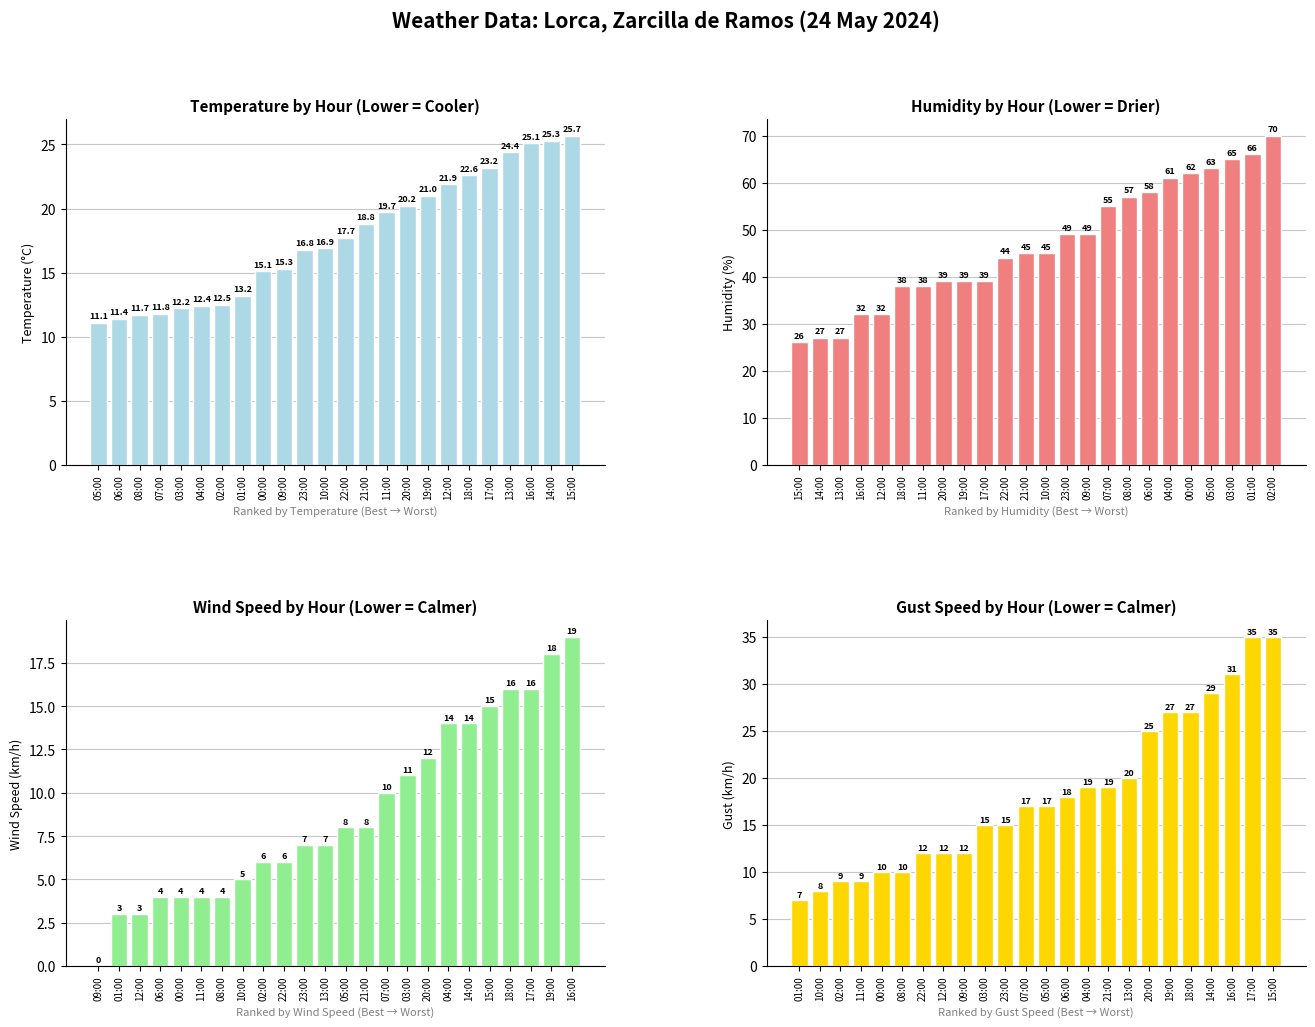

Reading right to left, extract all data points from this chart.

Temperature (°C): 25.7	25.3	25.1	24.4	23.2	22.6	21.9	21.0	20.2	19.7	18.8	17.7	16.9	16.8	15.3	15.1	13.2	12.5	12.4	12.2	11.8	11.7	11.4	11.1
Humidity (%): 70.0	66.0	65.0	63.0	62.0	61.0	58.0	57.0	55.0	49.0	49.0	45.0	45.0	44.0	39.0	39.0	39.0	38.0	38.0	32.0	32.0	27.0	27.0	26.0
Wind Speed (km/h): 19.0	18.0	16.0	16.0	15.0	14.0	14.0	12.0	11.0	10.0	8.0	8.0	7.0	7.0	6.0	6.0	5.0	4.0	4.0	4.0	4.0	3.0	3.0	0.0
Gust (km/h): 35.0	35.0	31.0	29.0	27.0	27.0	25.0	20.0	19.0	19.0	18.0	17.0	17.0	15.0	15.0	12.0	12.0	12.0	10.0	10.0	9.0	9.0	8.0	7.0